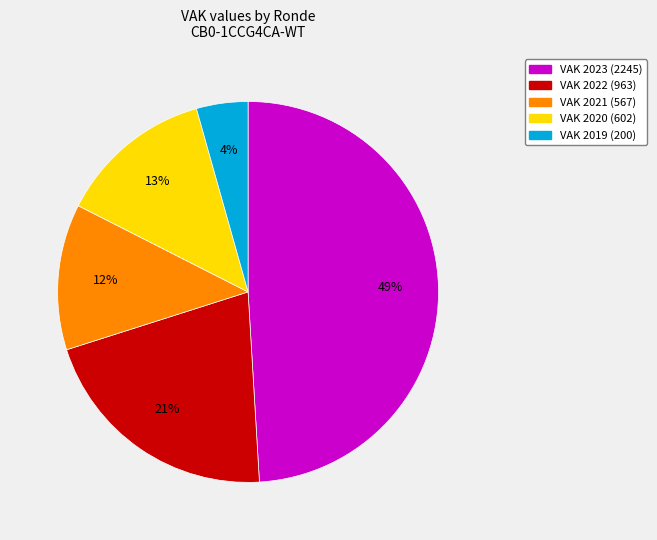

To the nearest percent, what is the difference between the largest and smallest slice percentages?

45%